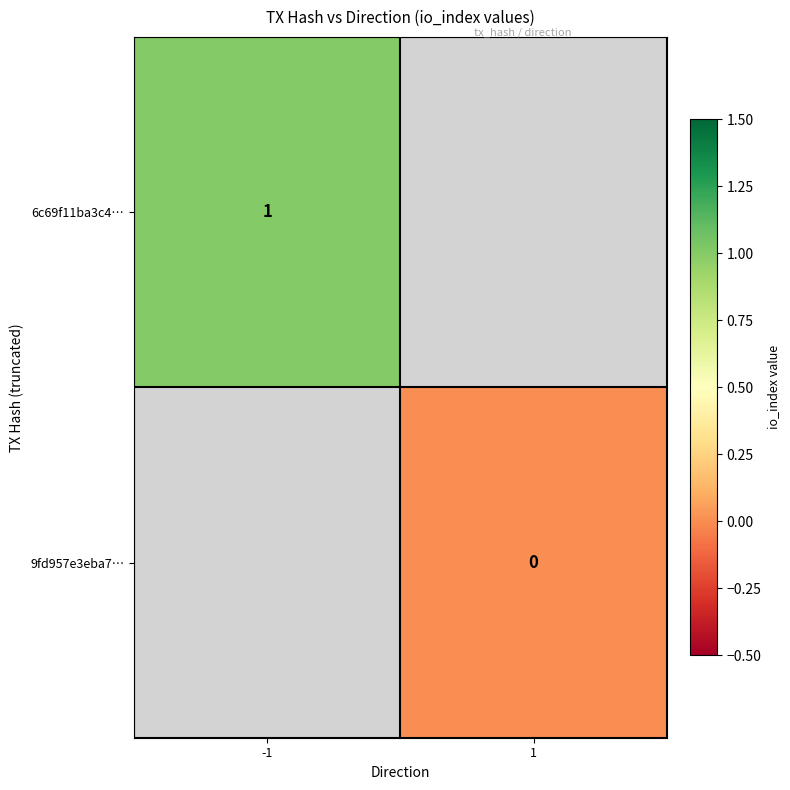

The value of 6c69f11ba3c4… at -1 is 1. True or false?

True